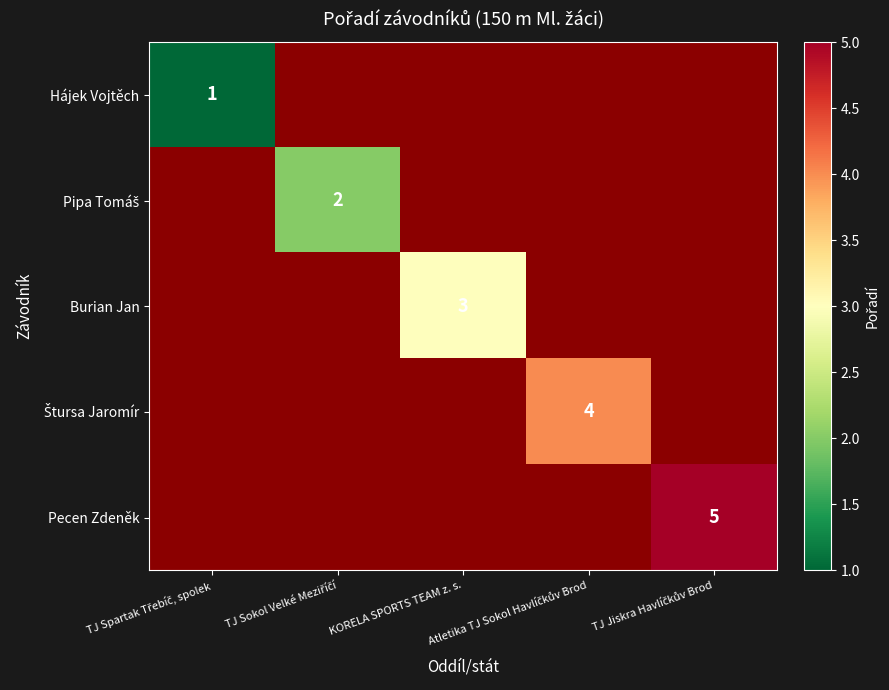

At which label does Pipa Tomáš reach its minimum?

TJ Spartak Třebíč, spolek